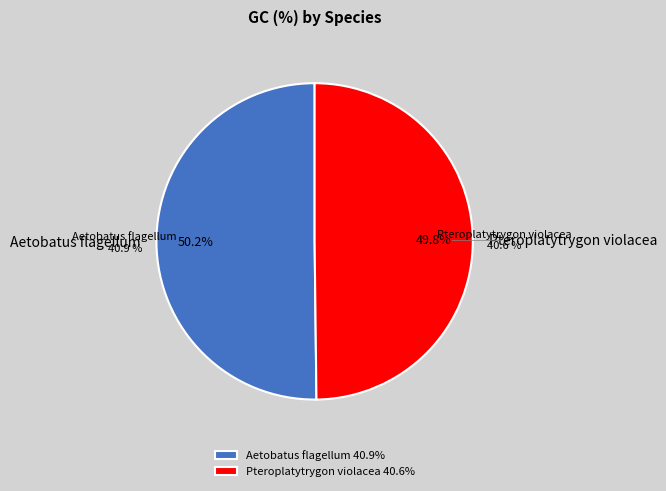

Rank the categories by value from lowest to highest.

Pteroplatytrygon violacea, Aetobatus flagellum